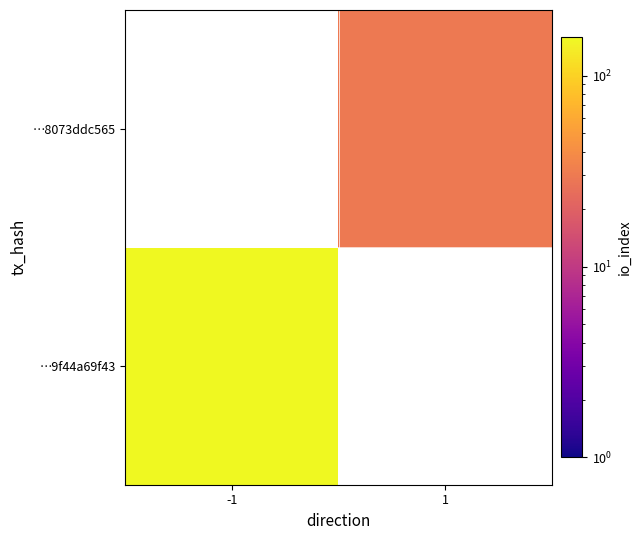

True or false: …8073ddc565 has a value of 51.4 at 1.

False